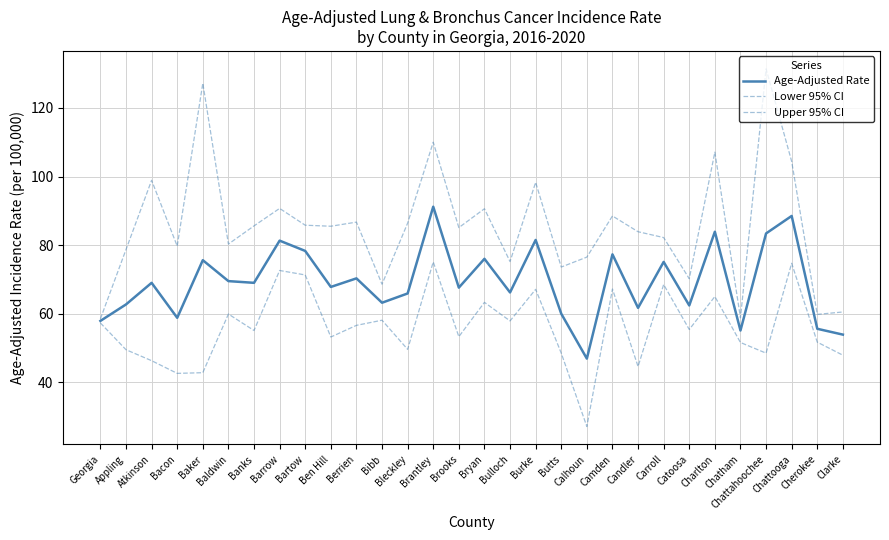

Which category has the highest value in the Age-Adjusted Rate series?

Brantley